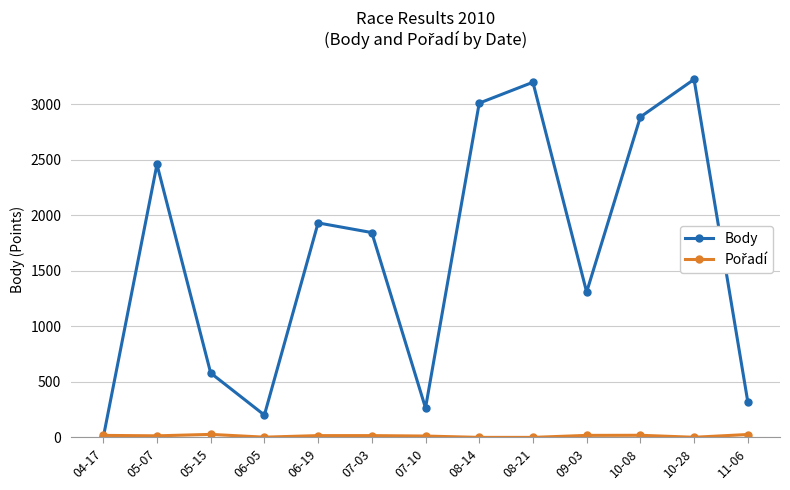

What is the maximum value for Body?

3226